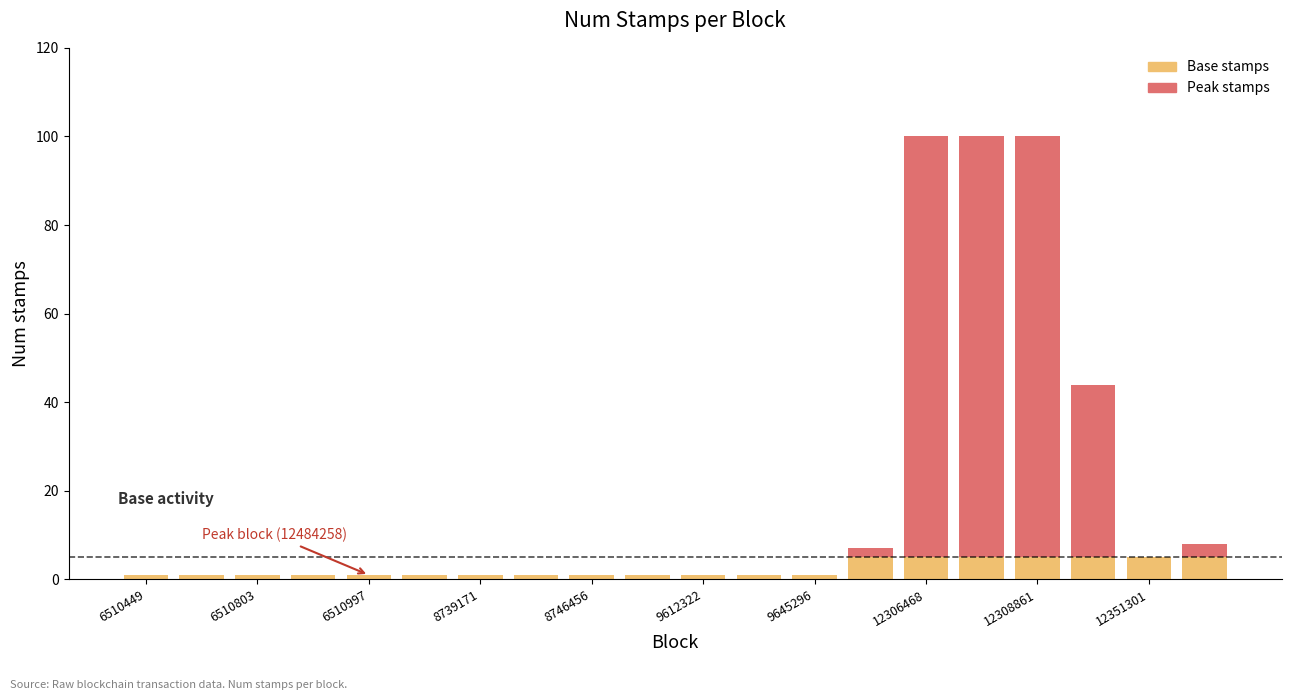

Are the bars grouped side by side (vs. stacked)?

No